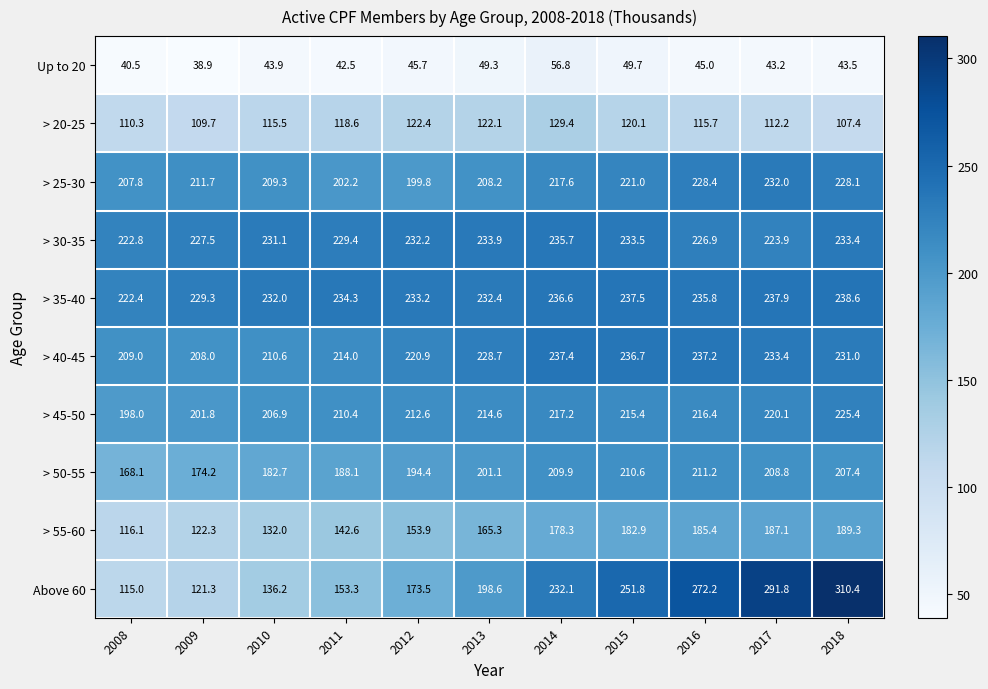

Between 2010 and 2016, which series saw the biggest shift?

Above 60